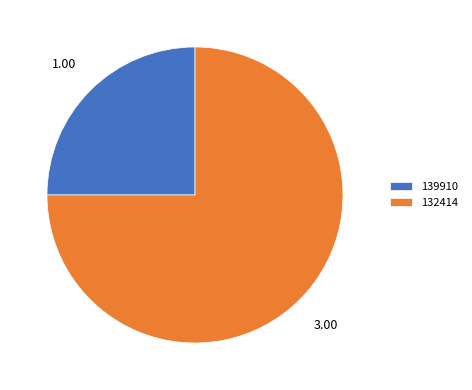

What is the ratio of the value at 139910 to the value at 132414?

0.3